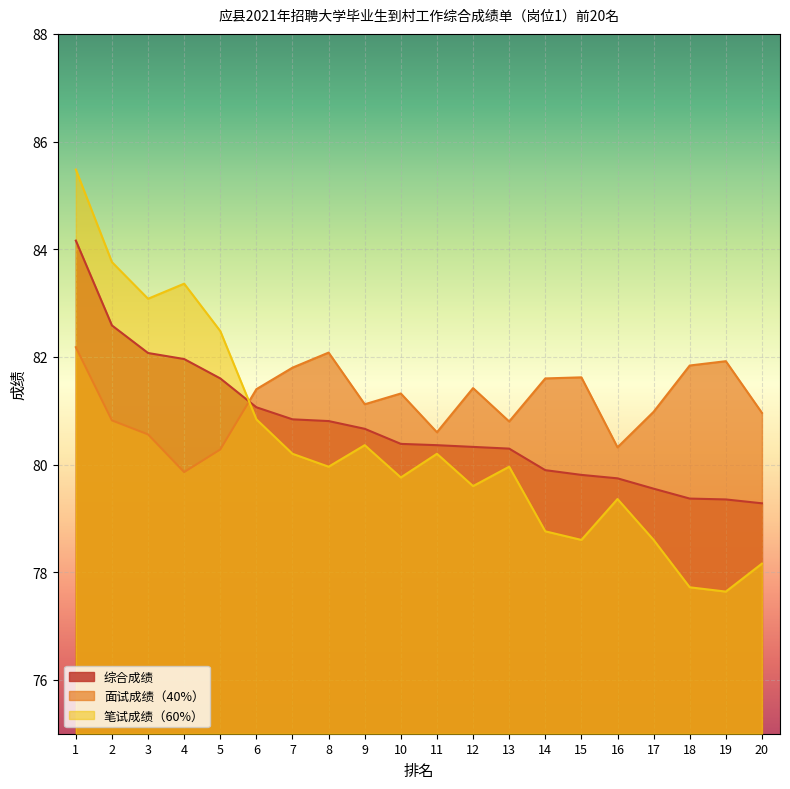

Which category has the lowest value across all series?

19